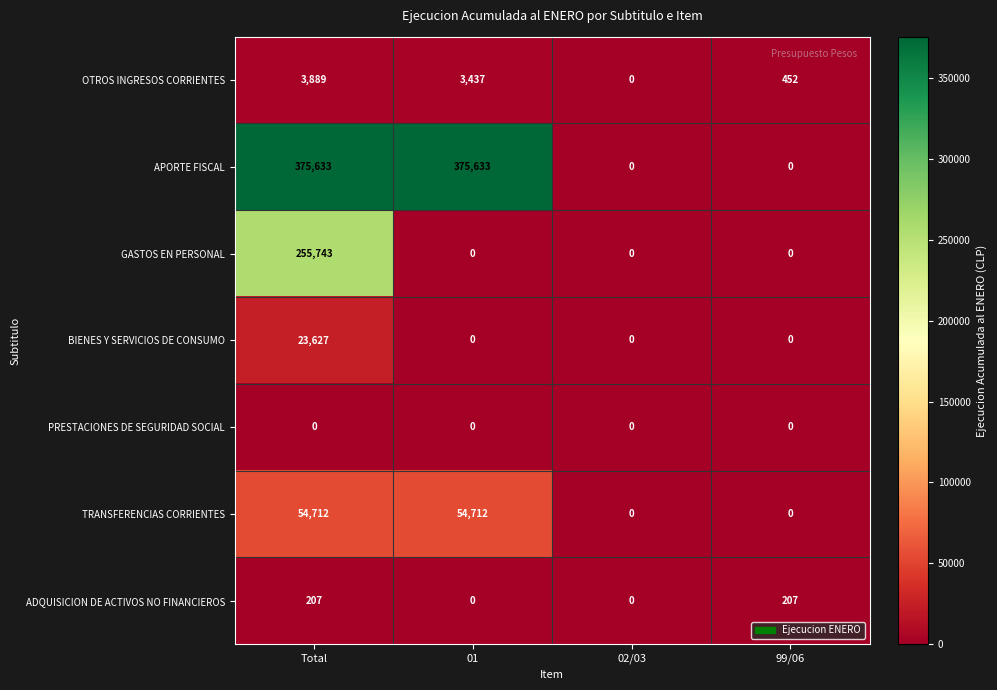

True or false: GASTOS EN PERSONAL has a value of -113861 at 02/03.

False